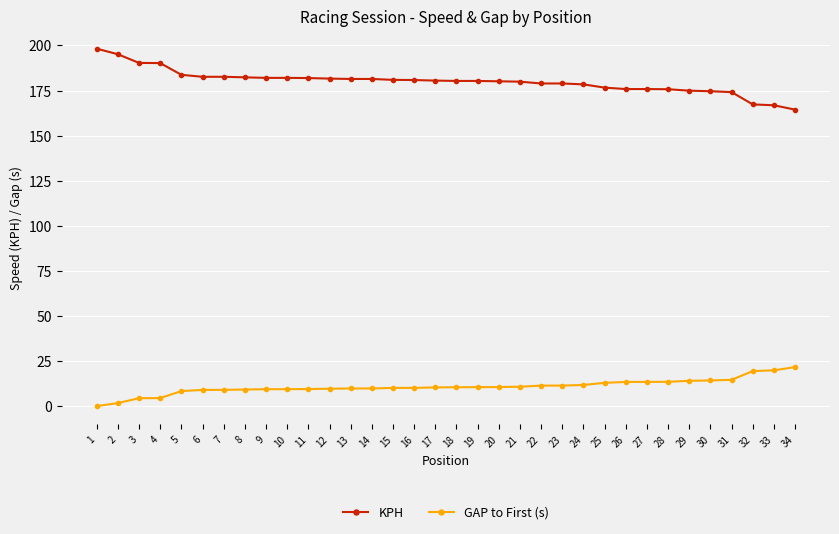

Which category has the lowest value in the KPH series?

34